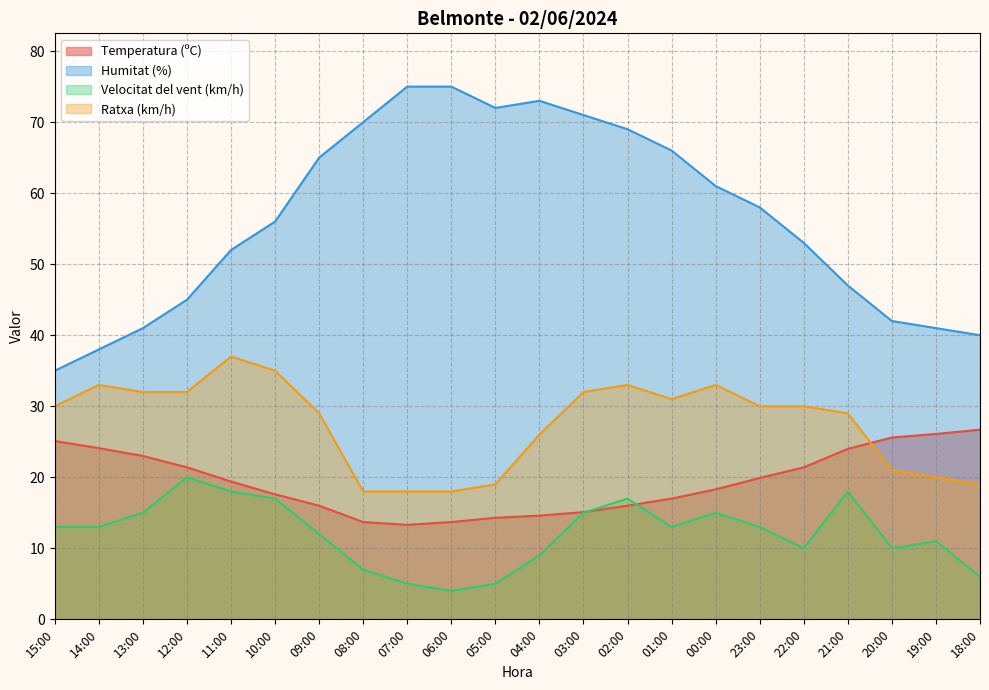

Between 18:00 and 06:00, which is larger?

18:00